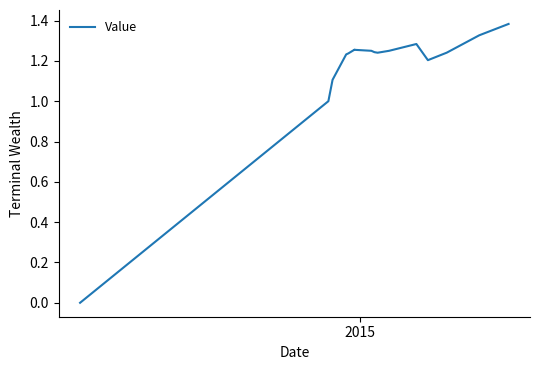

Is it true that the value at 3 is 1.9?

False